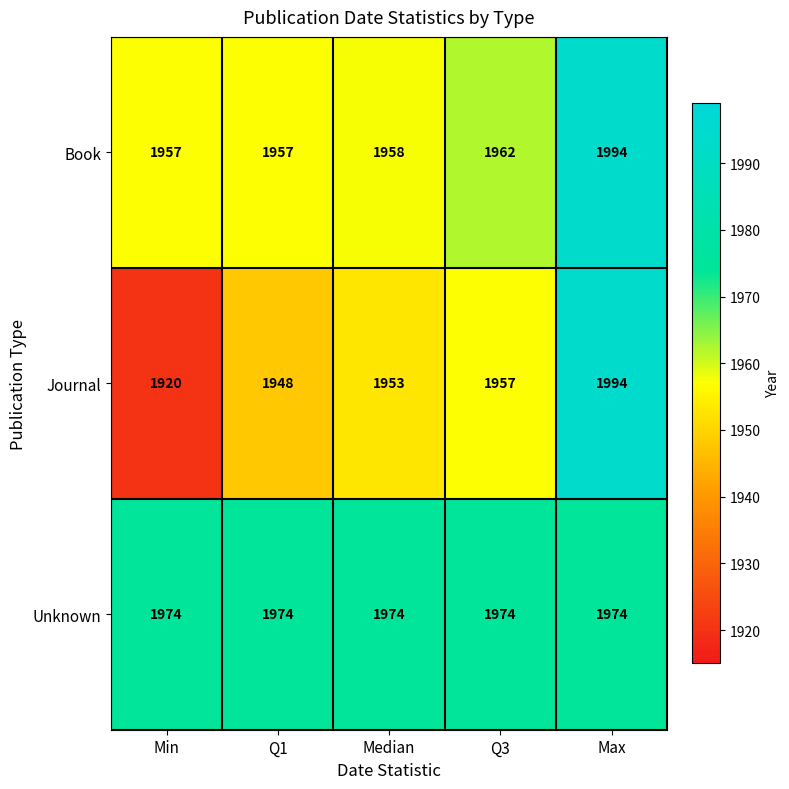

How many categories are shown in the chart?

5